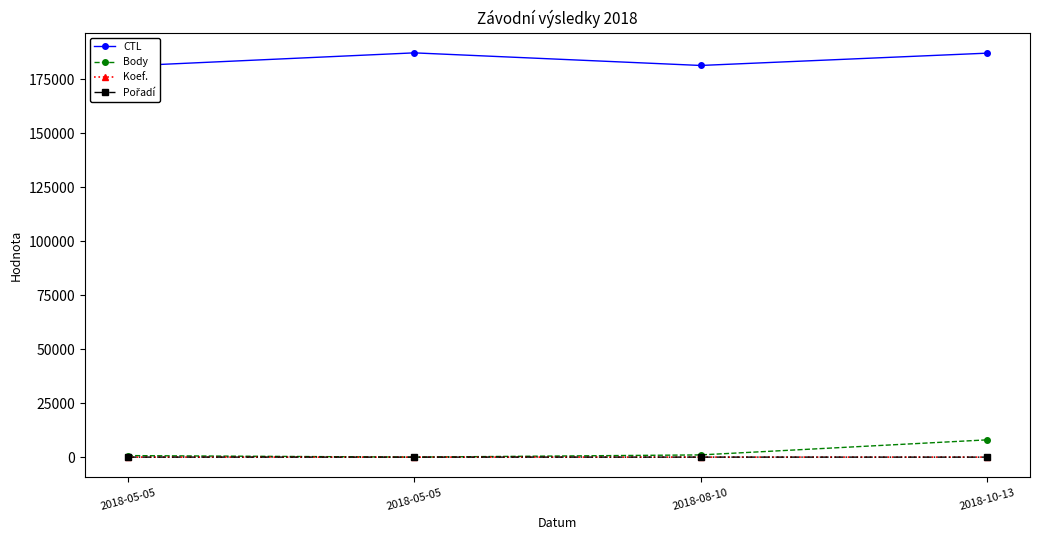

True or false: Body has a value of 3653 at 2018-05-05.

False